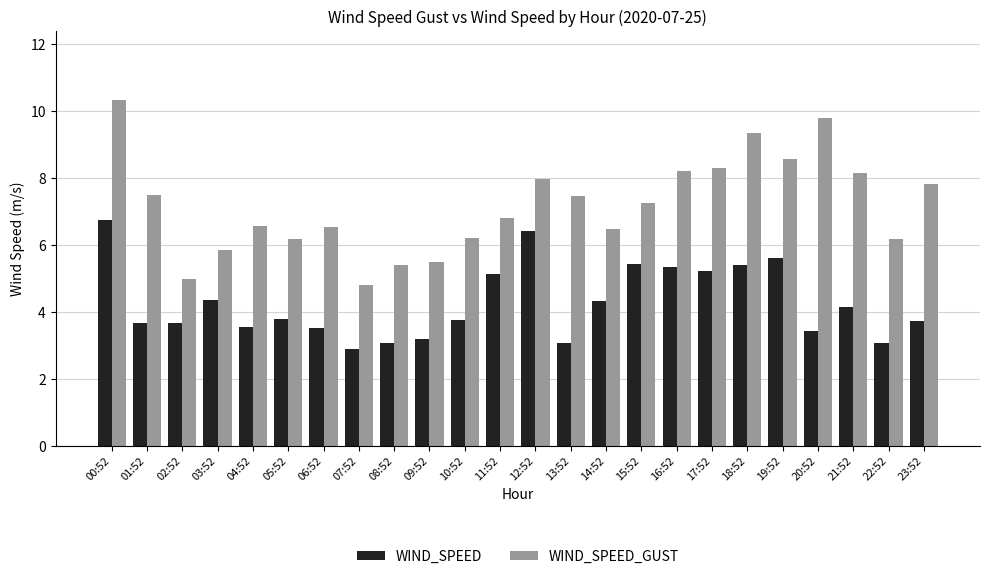

Between 16:52 and 18:52, which series saw the biggest shift?

WIND_SPEED_GUST